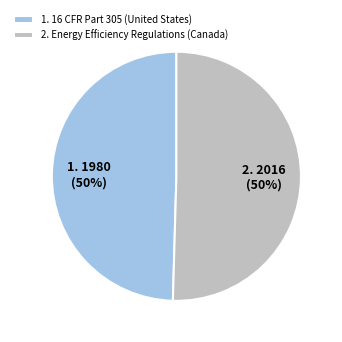

What is the ratio of the value at 2. Energy Efficiency Regulations (Canada) to the value at 1. 16 CFR Part 305 (United States)?

1.0